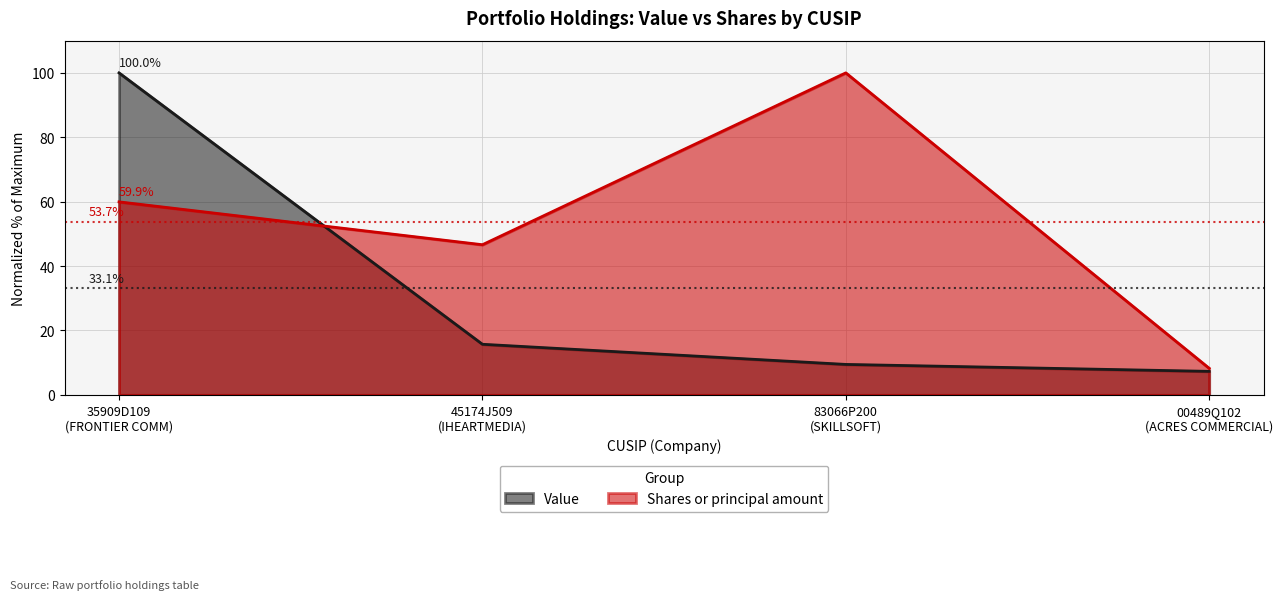

How many lines are shown in the chart?

2